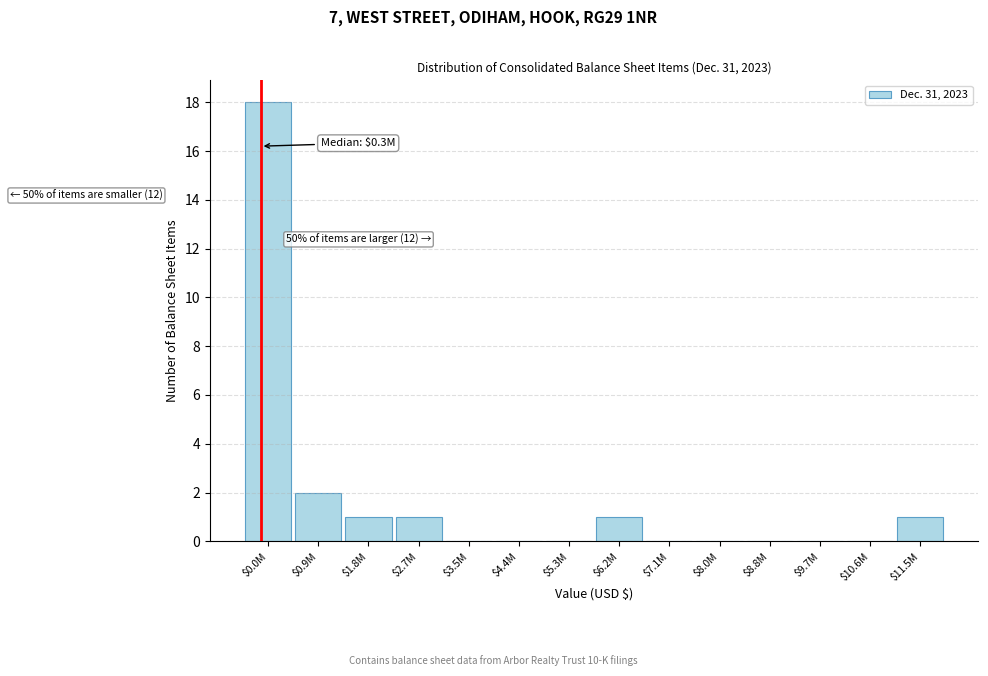

The chart shows a value of 0 at $4.4M. True or false?

True